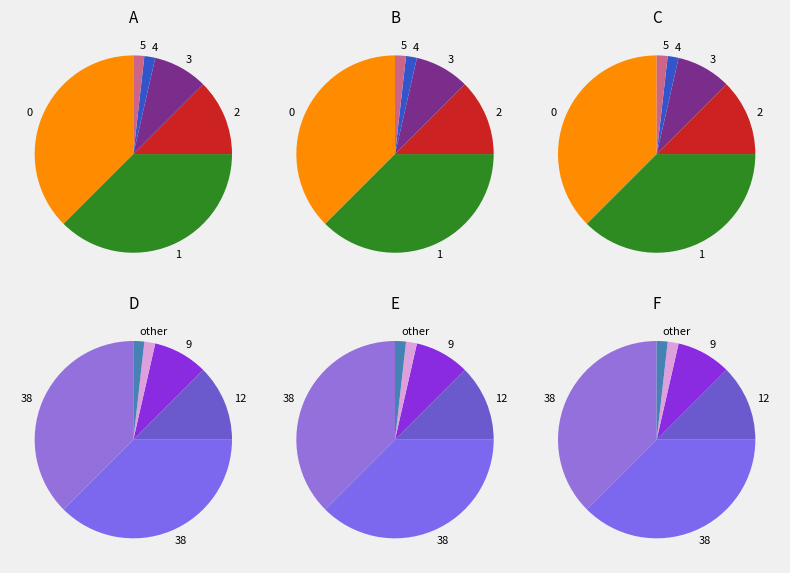

How many segments does this pie chart have?

6